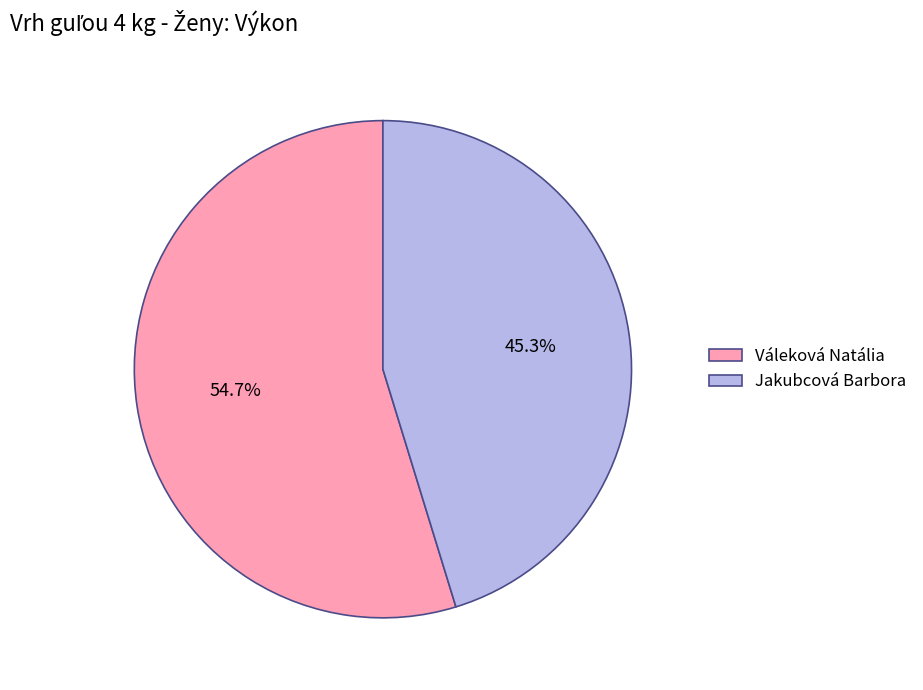

What percentage do Jakubcová Barbora and Váleková Natália together represent?

100.0%